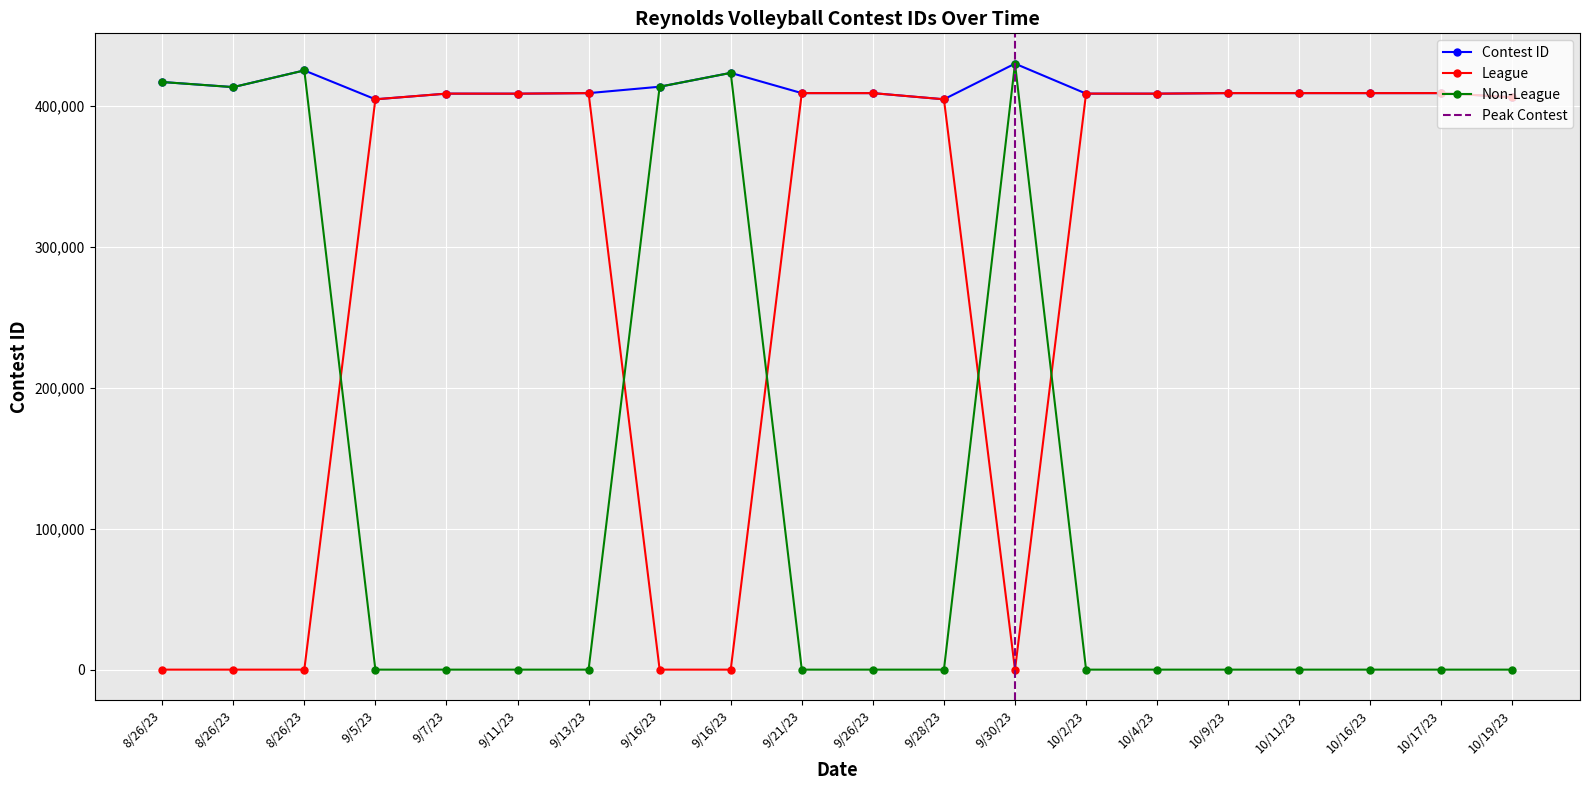

At how many categories does at least one series exceed 337959?

20